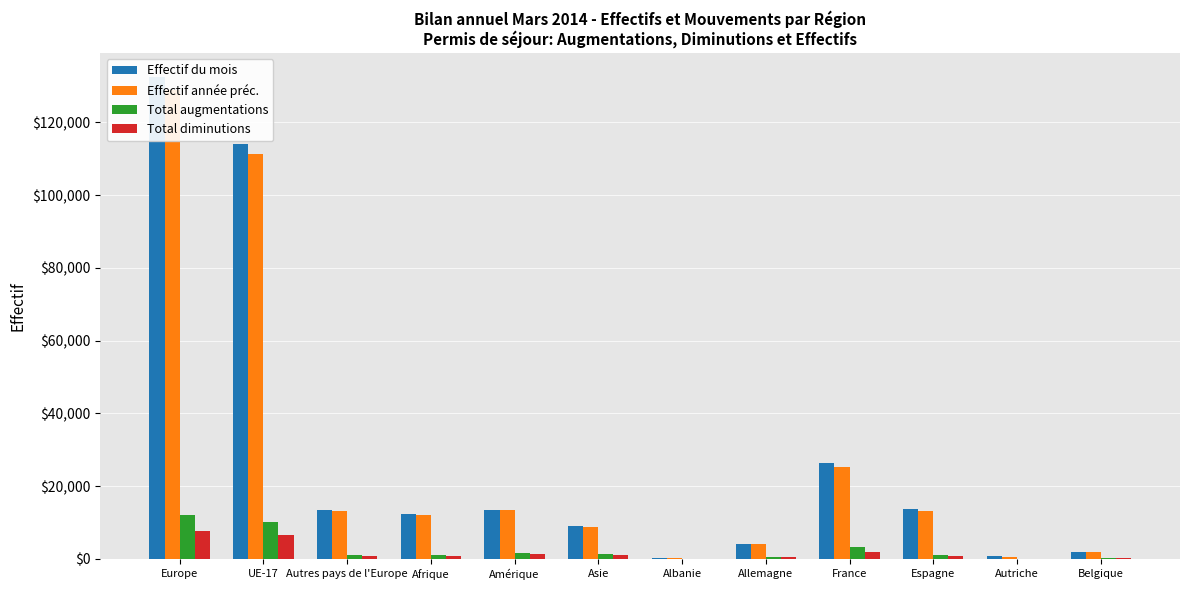

Which category has the lowest value in the Total diminutions series?

Albanie